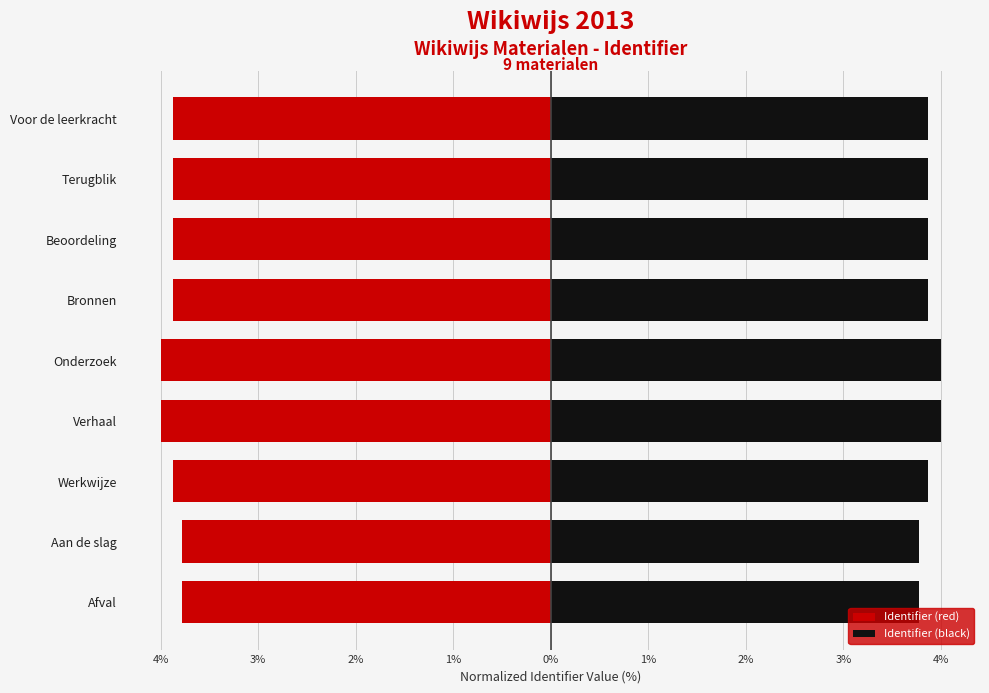

What are all the series names shown in the legend?

Identifier (red), Identifier (black)